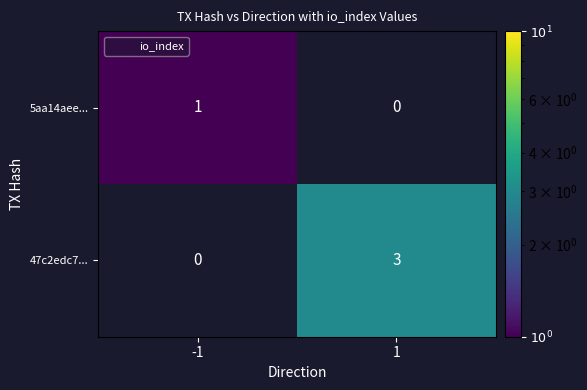

What is the greatest value displayed?

3